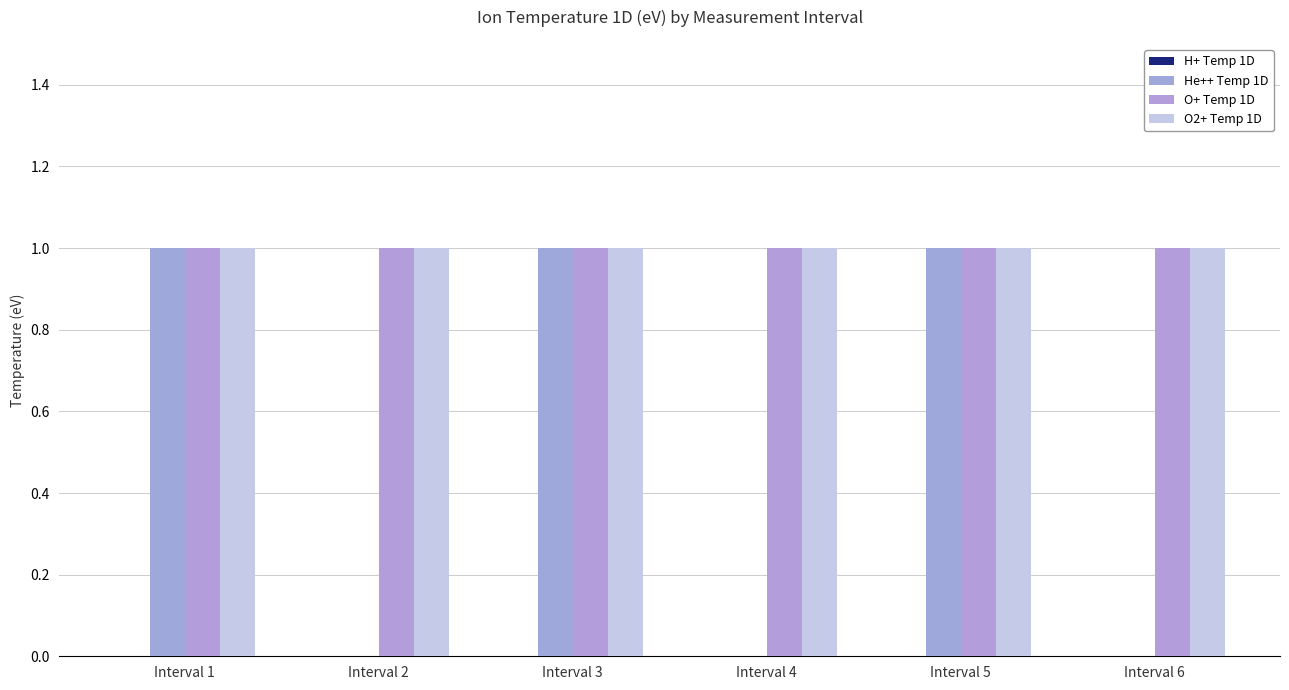

Are the bars horizontal?

No